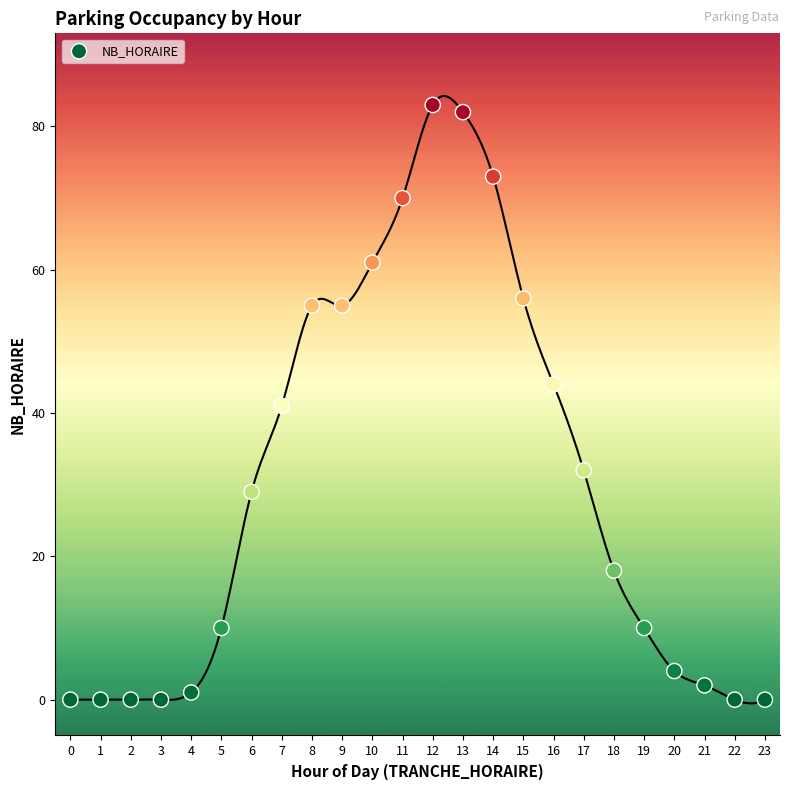

What is the range of Y values (max minus min)?

83